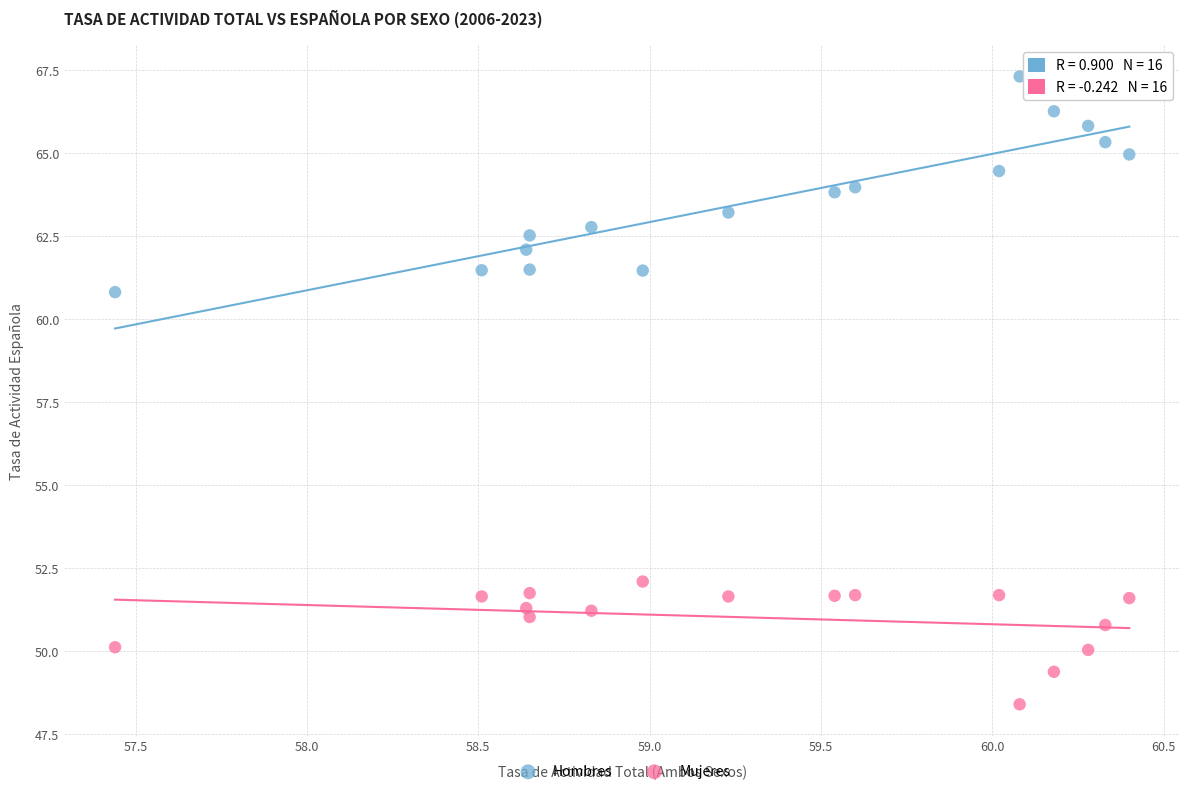

Across all data points, what is the range of Y values (max minus min)?

18.9